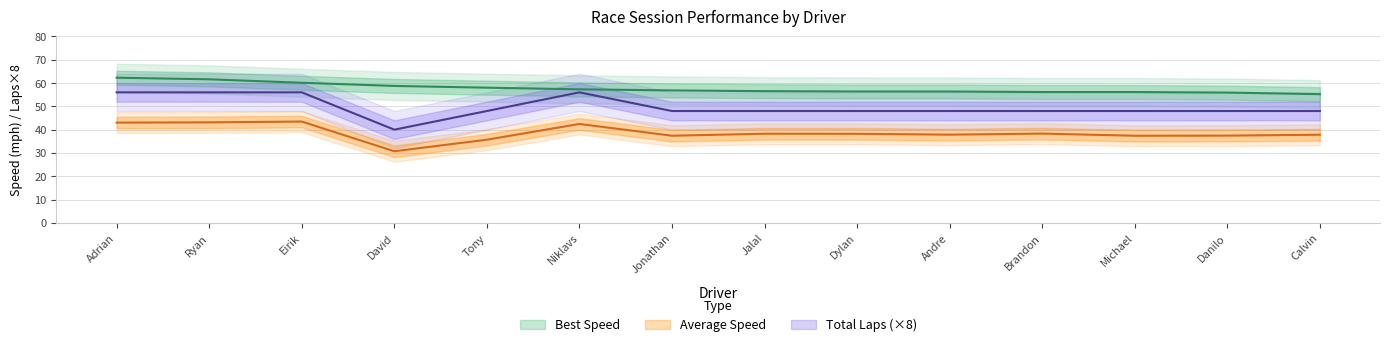

What is the minimum value shown in the chart?

30.7